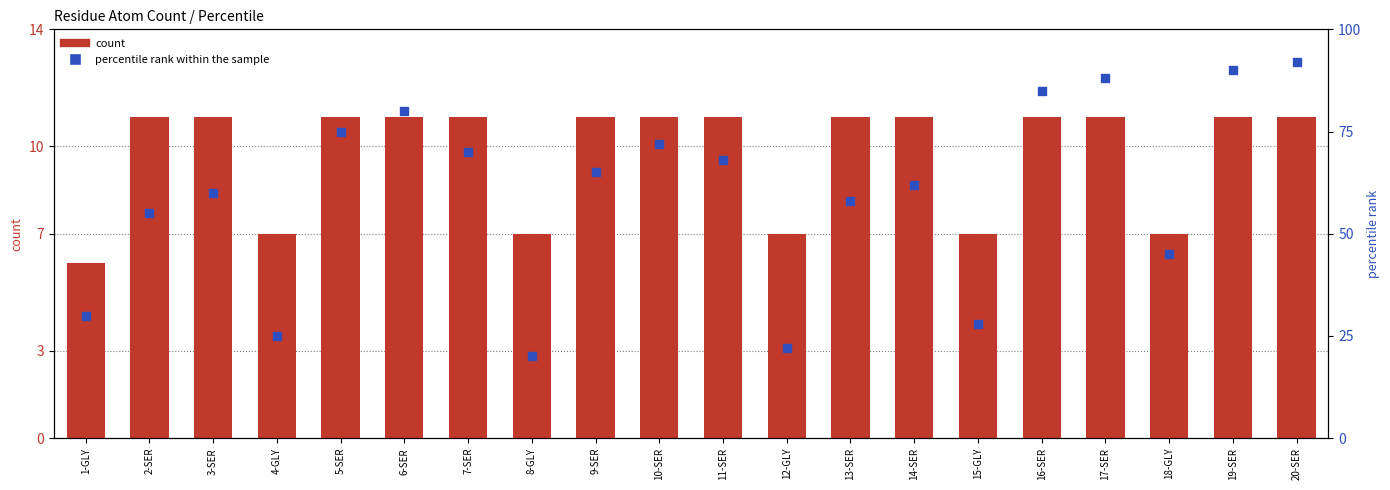

Is the value of count at 6-SER greater than the value of percentile rank within the sample at 4-GLY?

No